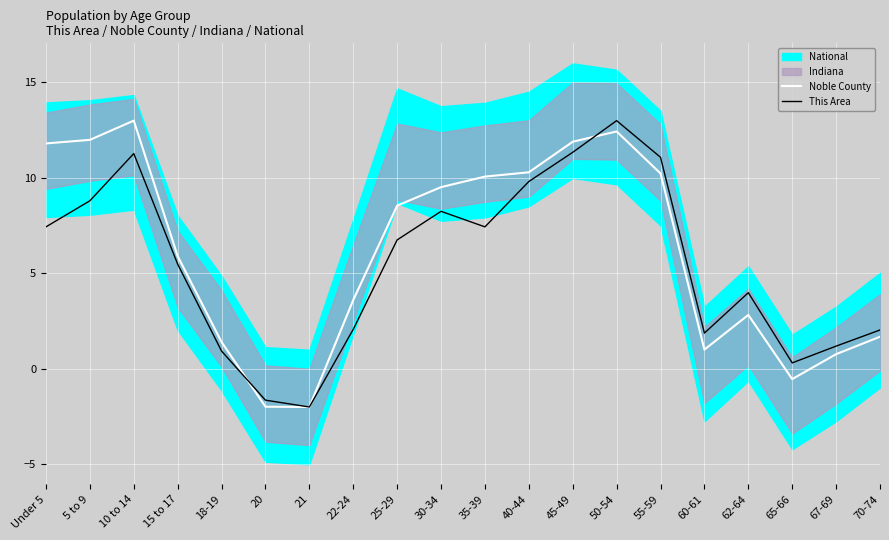

Does the chart display data point markers on the line(s)?

No